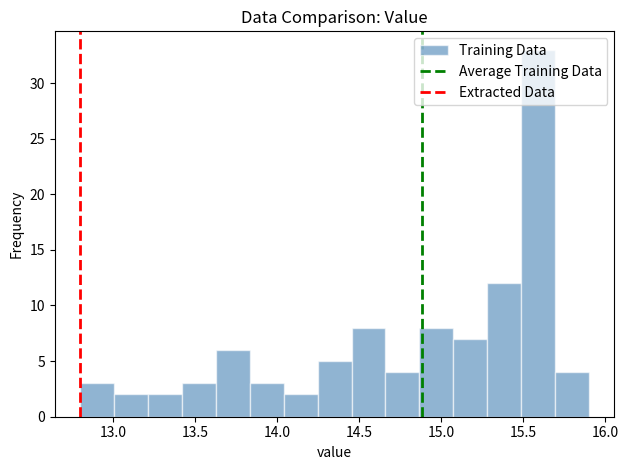

Reading left to right, transcribe this chart: for each bar, give the range it covers on the x-axis and its height. Neither the bar edges nor the heights are printed on the chart, so give them approximately, as read against the axes.

12.80 to 13.00: 3
13.00 to 13.20: 2
13.20 to 13.40: 2
13.40 to 13.65: 3
13.65 to 13.85: 6
13.85 to 14.05: 3
14.05 to 14.25: 2
14.25 to 14.45: 5
14.45 to 14.65: 8
14.65 to 14.85: 4
14.85 to 15.05: 8
15.05 to 15.30: 7
15.30 to 15.50: 12
15.50 to 15.70: 33
15.70 to 15.90: 4